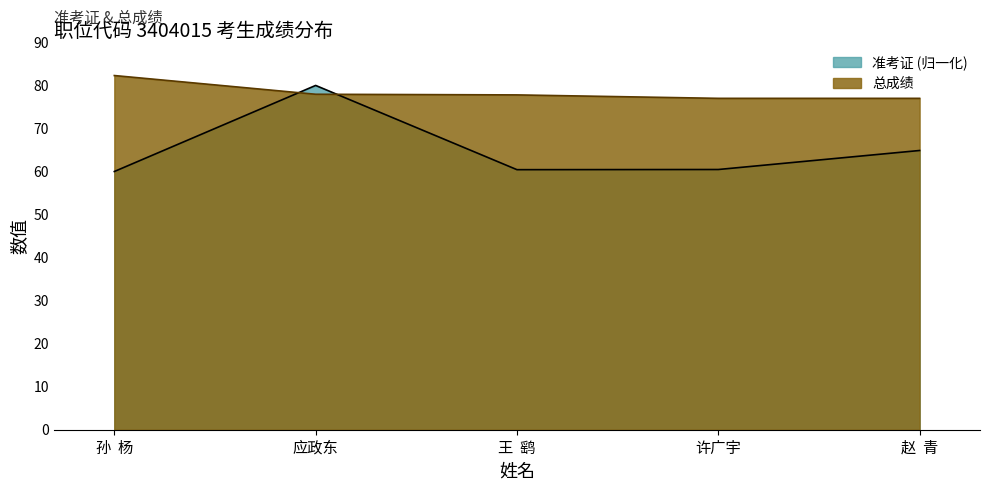

Reading left to right, transcribe all the data shown in this chart.

准考证: 孙  杨=60.0	应政东=80.0	王  鹞=60.4	许广宇=60.5	赵  青=64.9
总成绩: 孙  杨=82.3	应政东=78.0	王  鹞=77.8	许广宇=77.0	赵  青=77.0